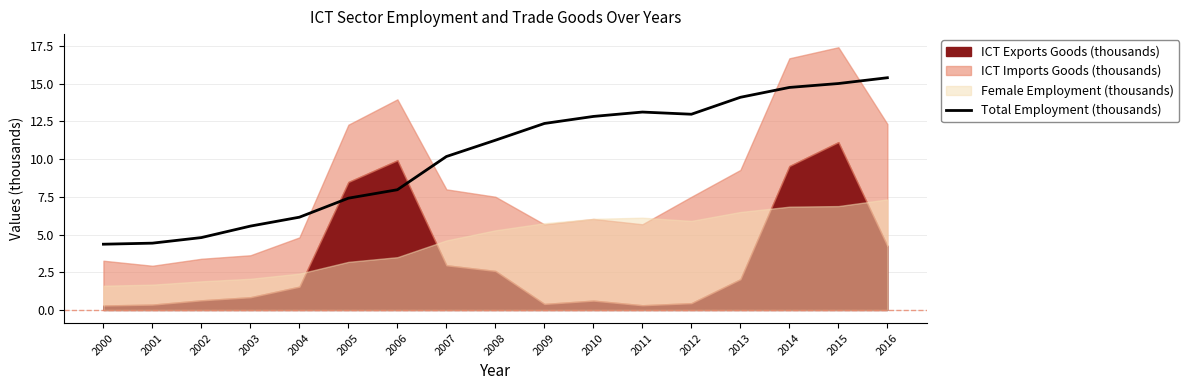

At which label does Total Employment (thousands) reach its peak?

2016